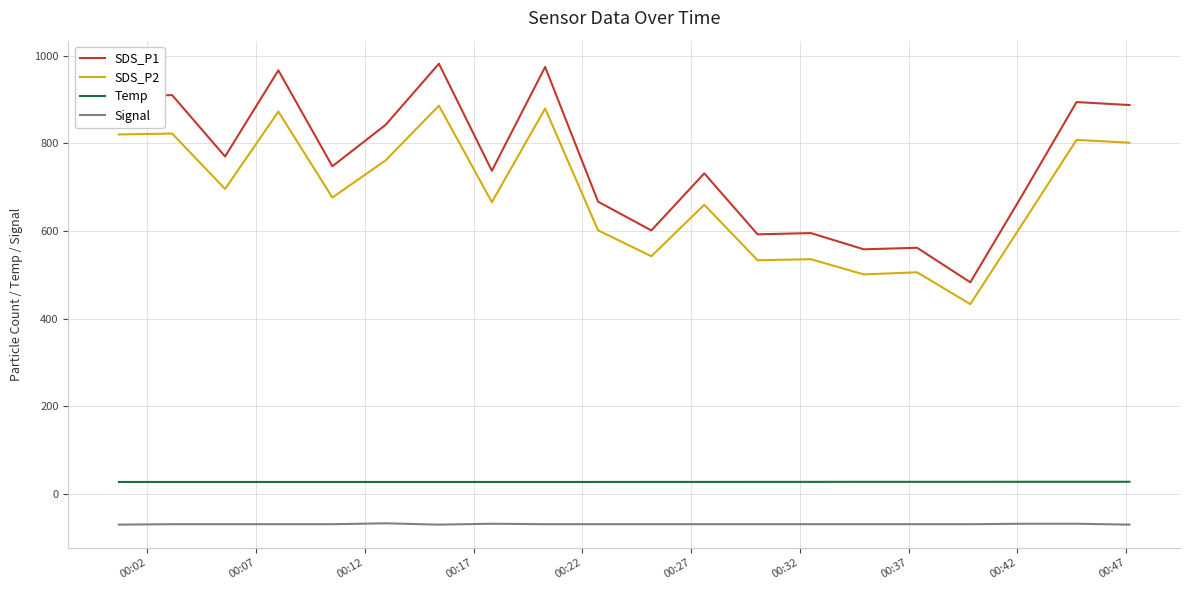

True or false: Signal and Temp cross at least once.

False